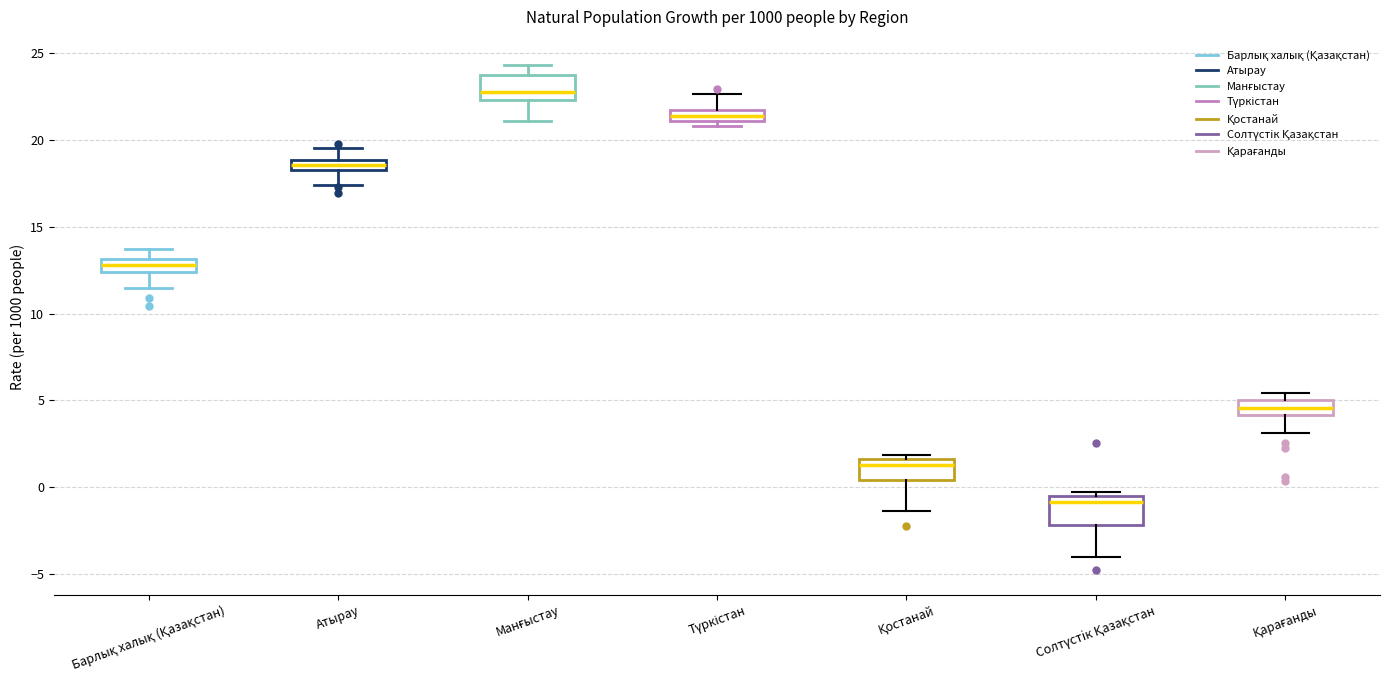

Where does the lower whisker of the box for Атырау end on the y-axis? The values are not printed on the chart, so give them approximately, as read against the axis.

17.5